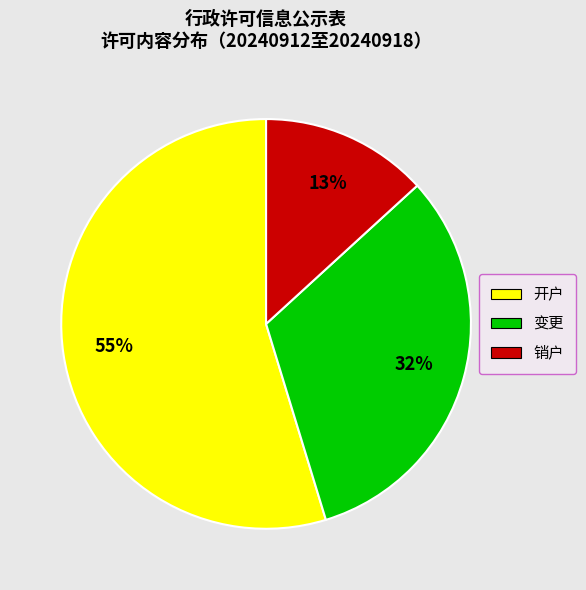

The 变更 slice represents 19% of the pie. True or false?

False